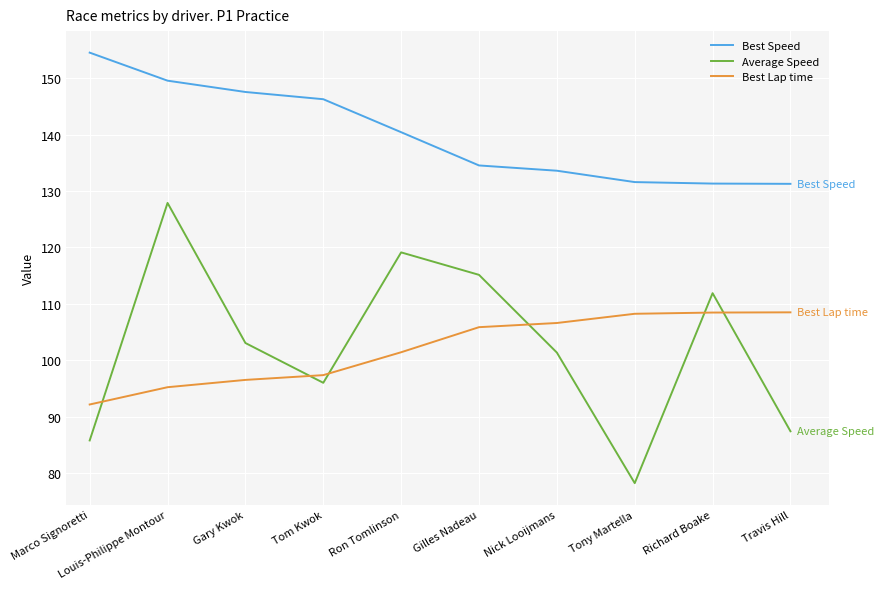

True or false: Average Speed has a value of 34.7 at Tom Kwok.

False